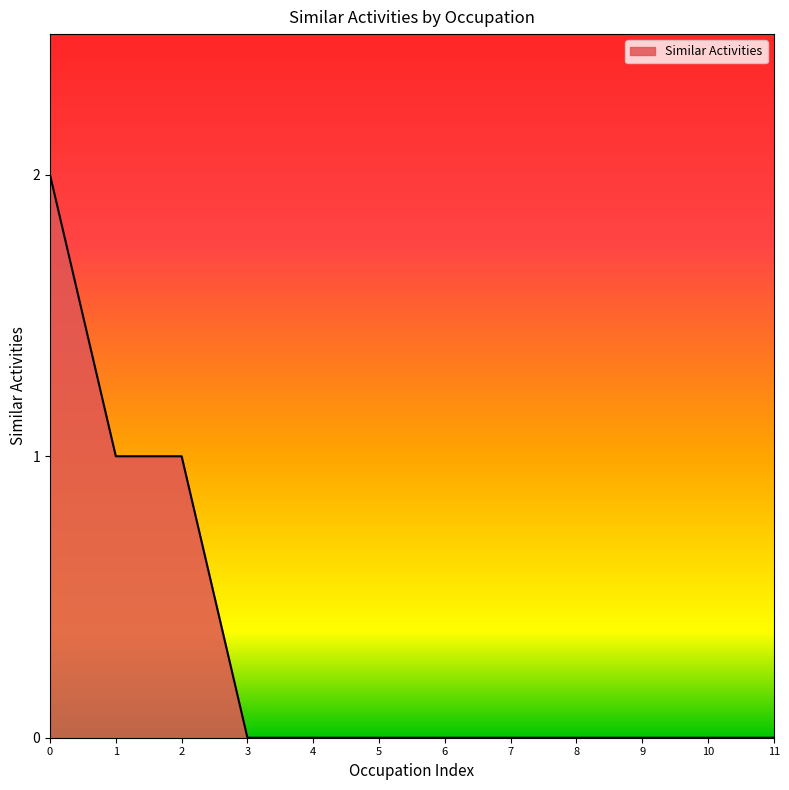

Is it true that the value at 3 is 0?

True